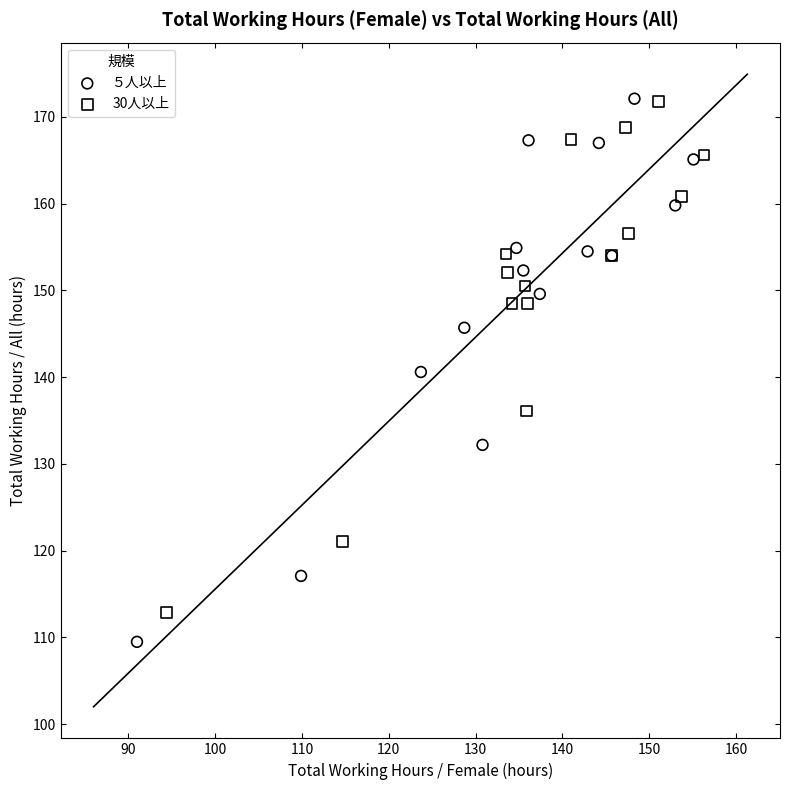

Which series has the widest spread of Y values?

５人以上